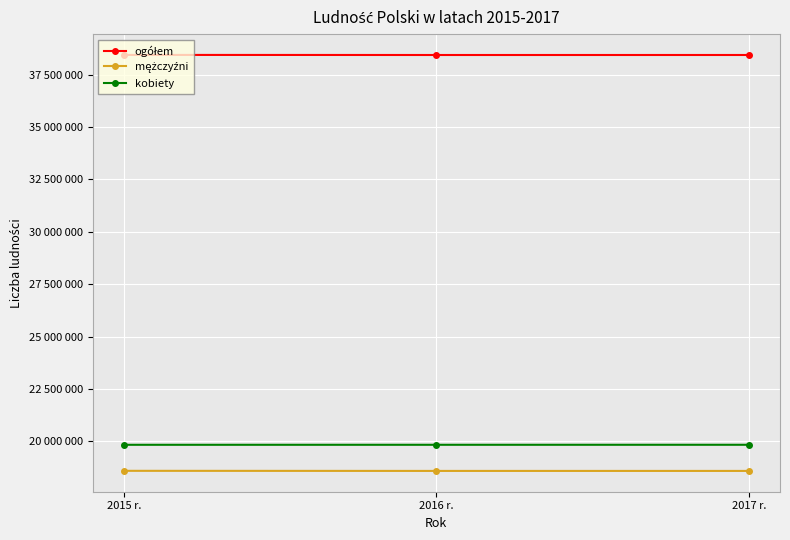

How many data points in mężczyźni are less than 18593175?

1